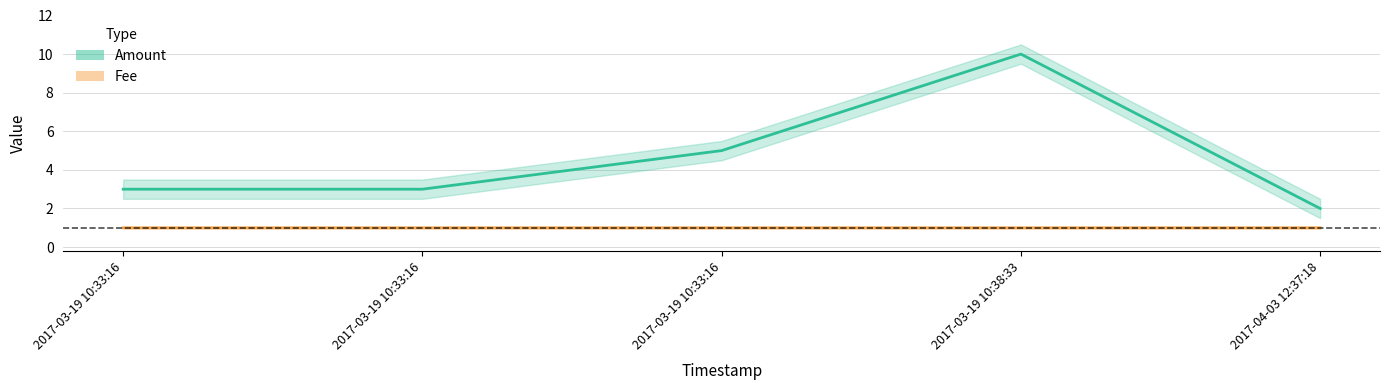

How many series are shown in this chart?

2